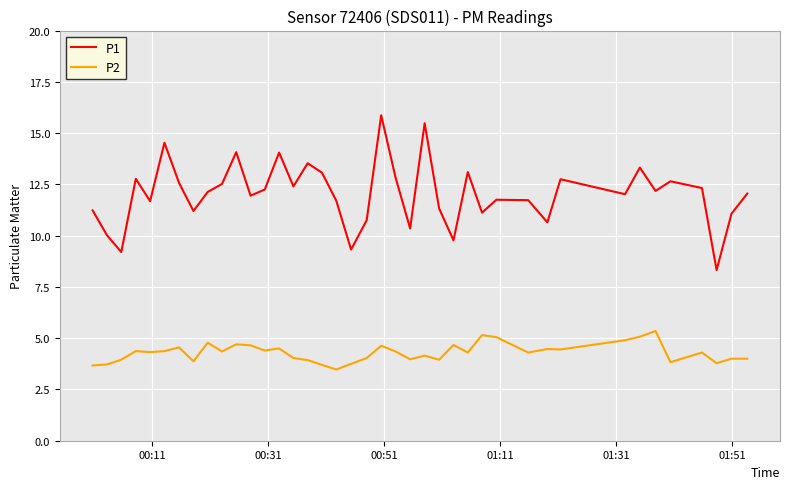

Which series has the widest spread of values?

P1